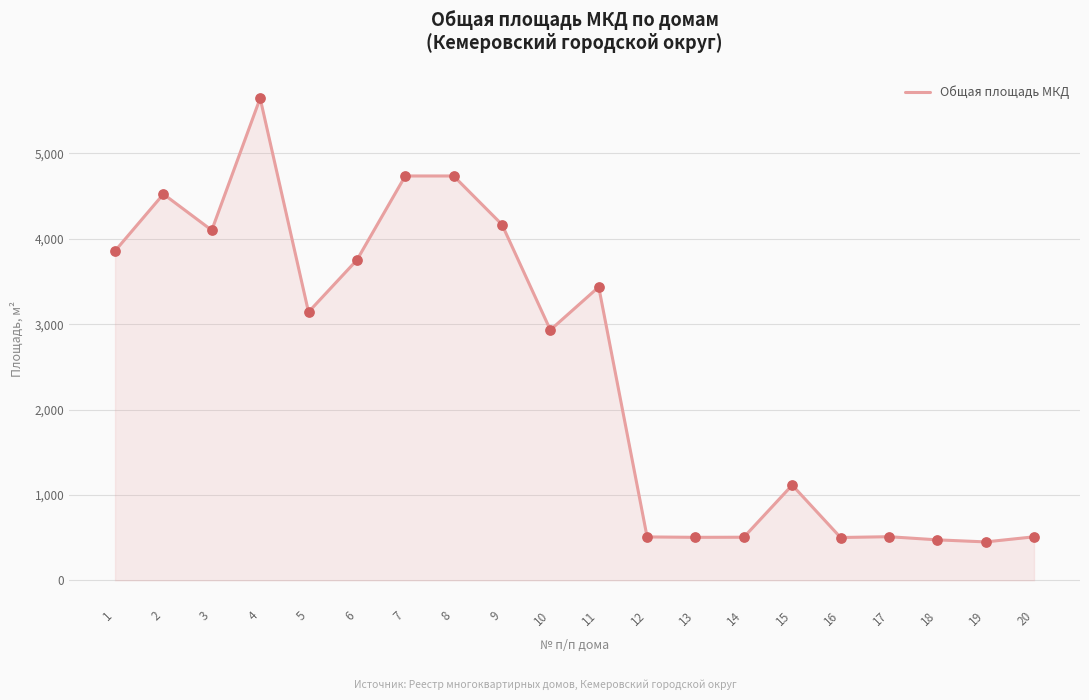

Approximately how many times larger is the value at 17 compared to 3?

0.1